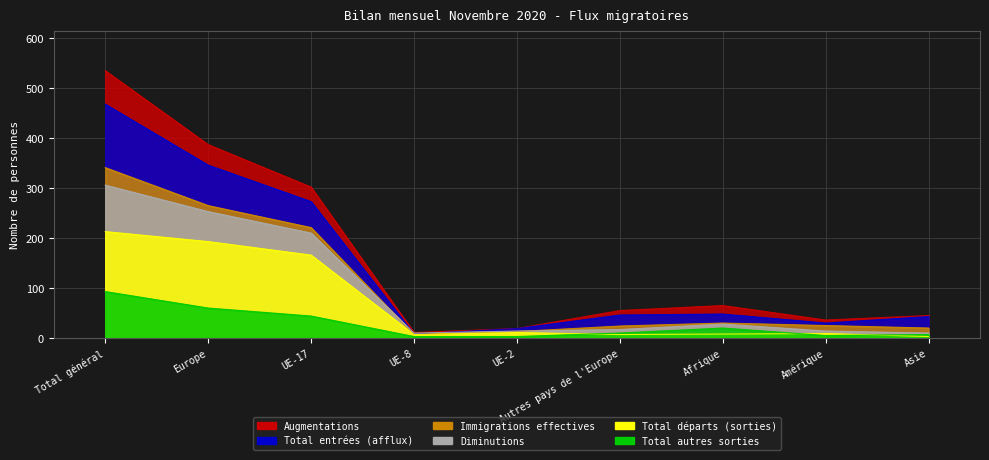

True or false: Diminutions and Total autres sorties intersect in this chart.

False